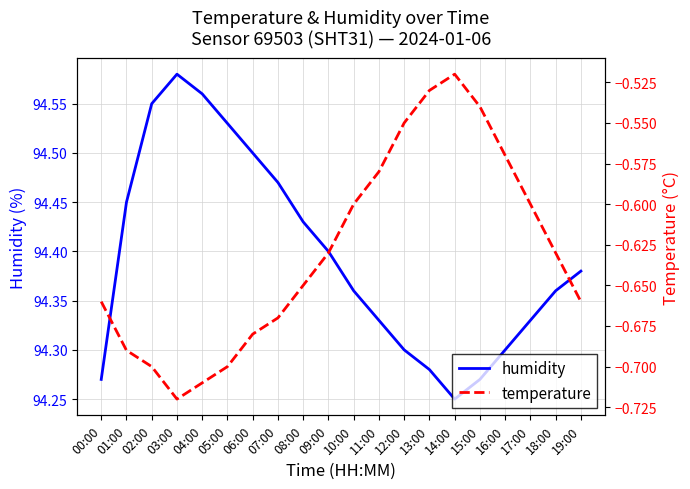

What is the sum of all temperature values?

-12.6